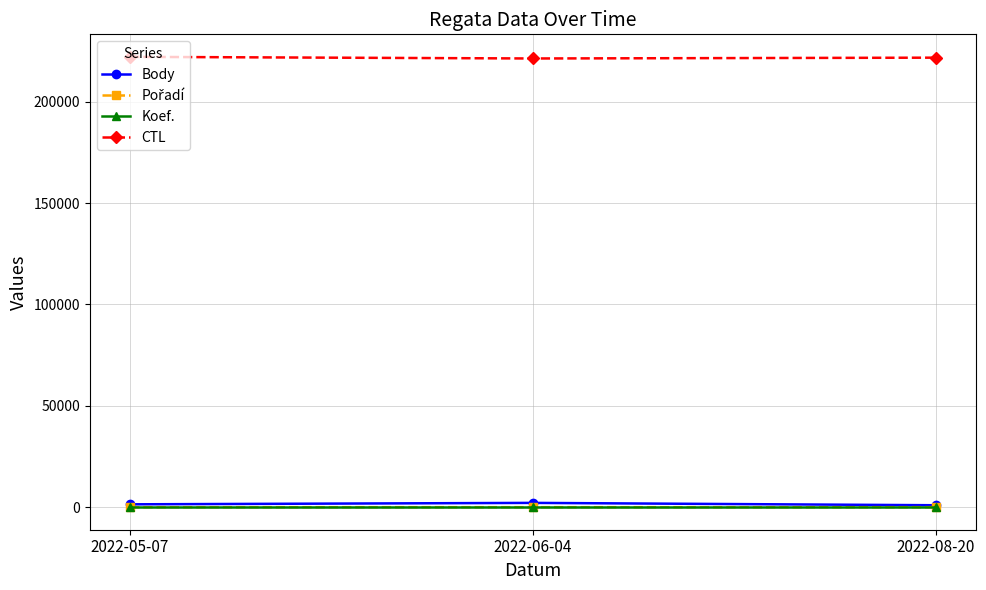

How many values in the CTL series are below 221712?

1